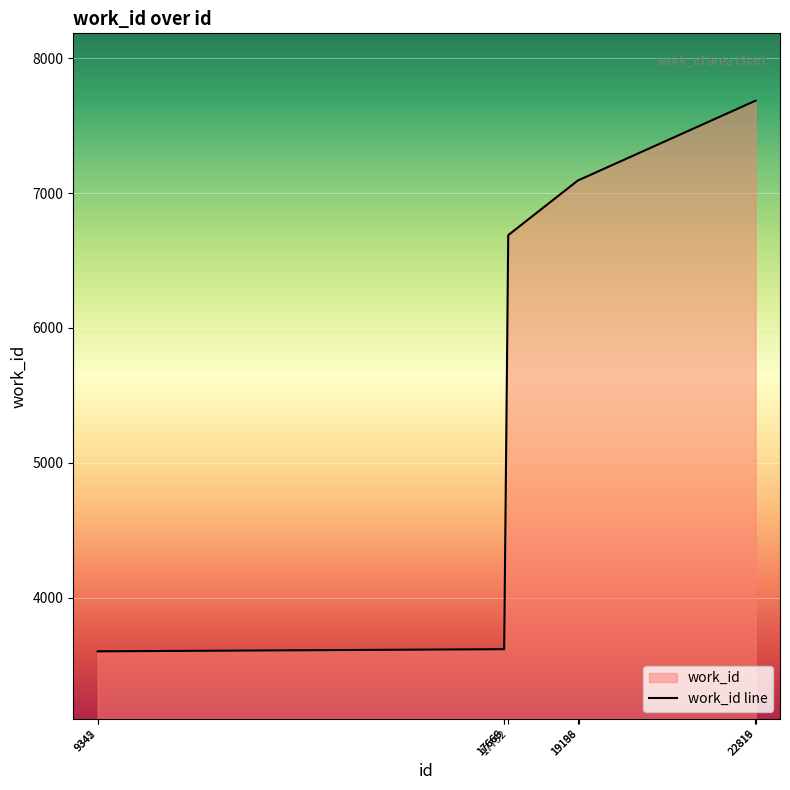

Reading left to right, list all the values displayed in this chart.

3601	3601	3617	3617	6689	7097	7097	7686	7686